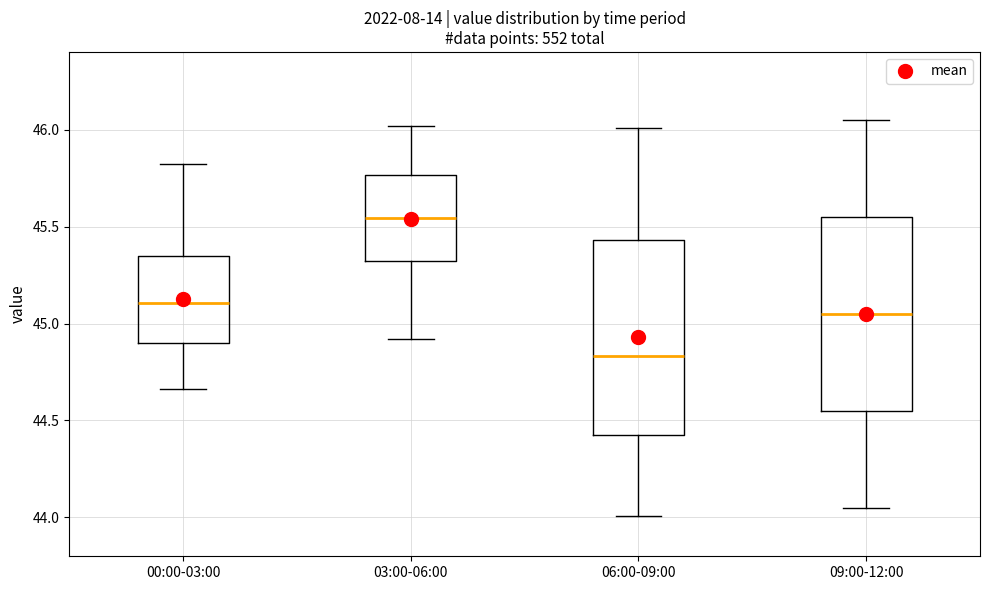

Where is the lower edge of the box for 00:00-03:00 on the y-axis? The values are not printed on the chart, so give them approximately, as read against the axis.

44.90